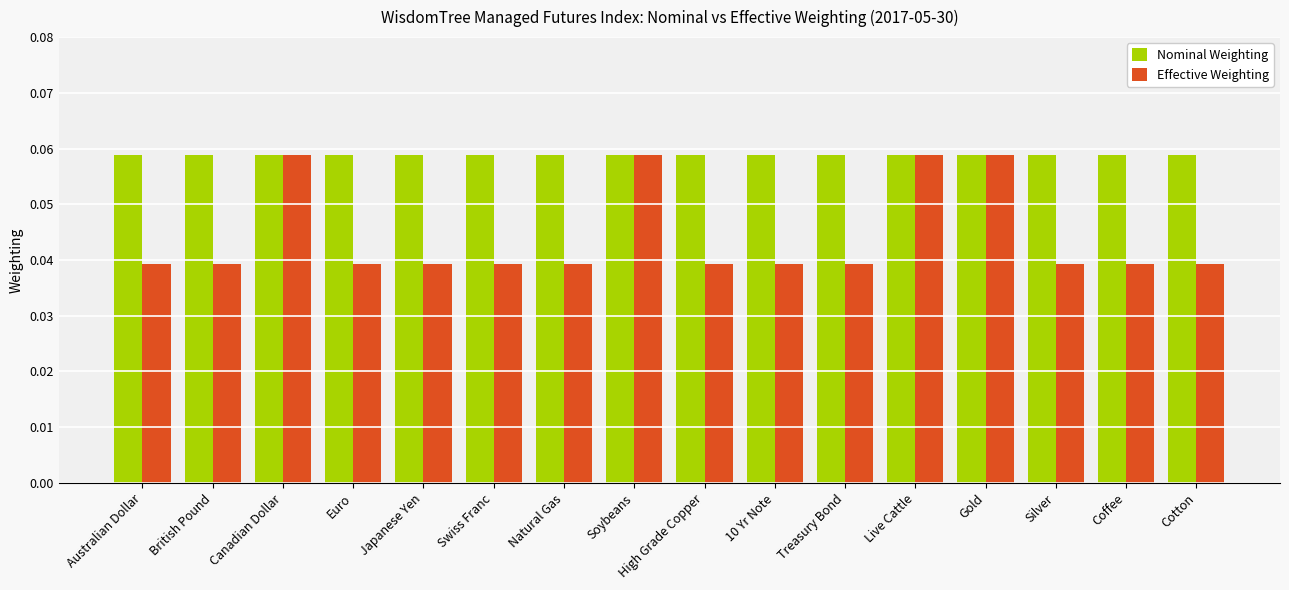

What is the label of the 12th bar from the left?

Live Cattle